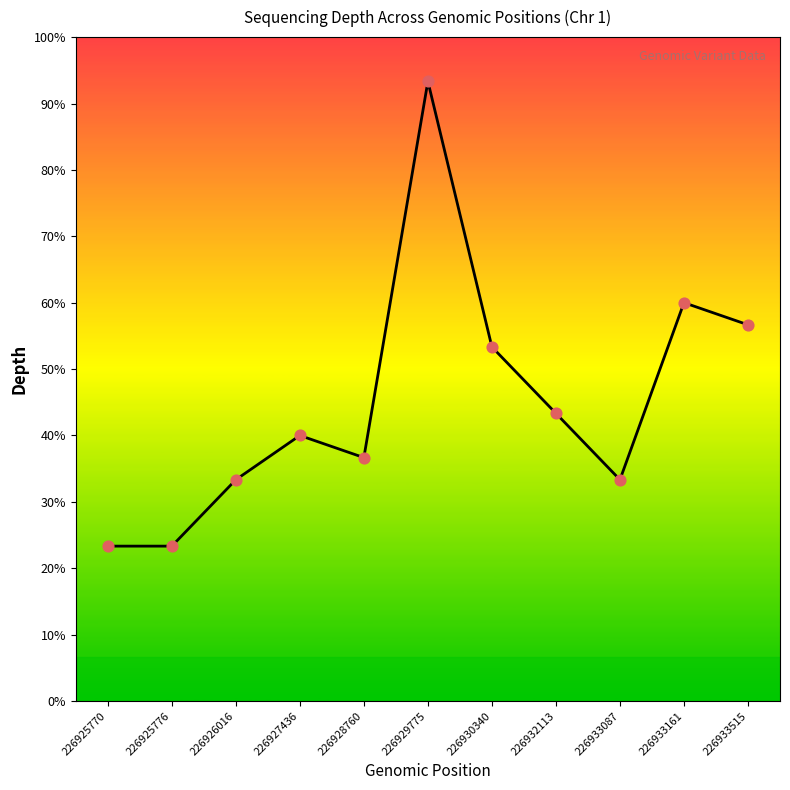

Which series has the largest total across all categories?

depth_line